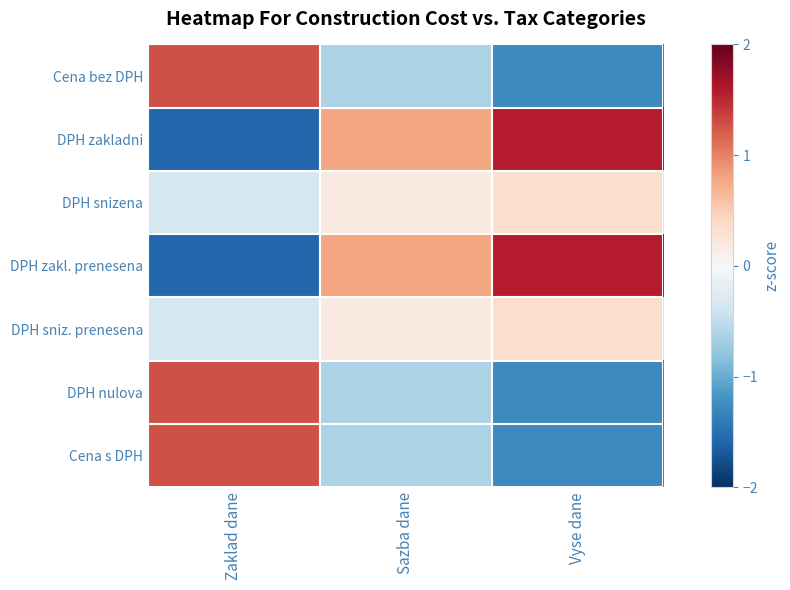

Rank the series by their maximum value, from lowest to highest.

DPH snizena, DPH sniz. prenesena, Cena bez DPH, DPH nulova, Cena s DPH, DPH zakladni, DPH zakl. prenesena